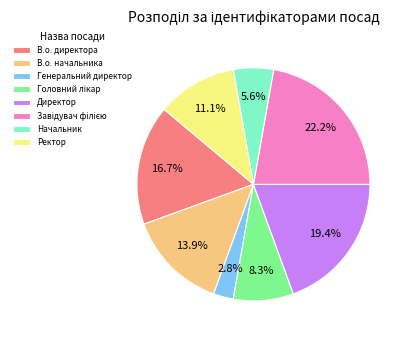

Which category has the smallest portion of the pie?

Генеральний директор